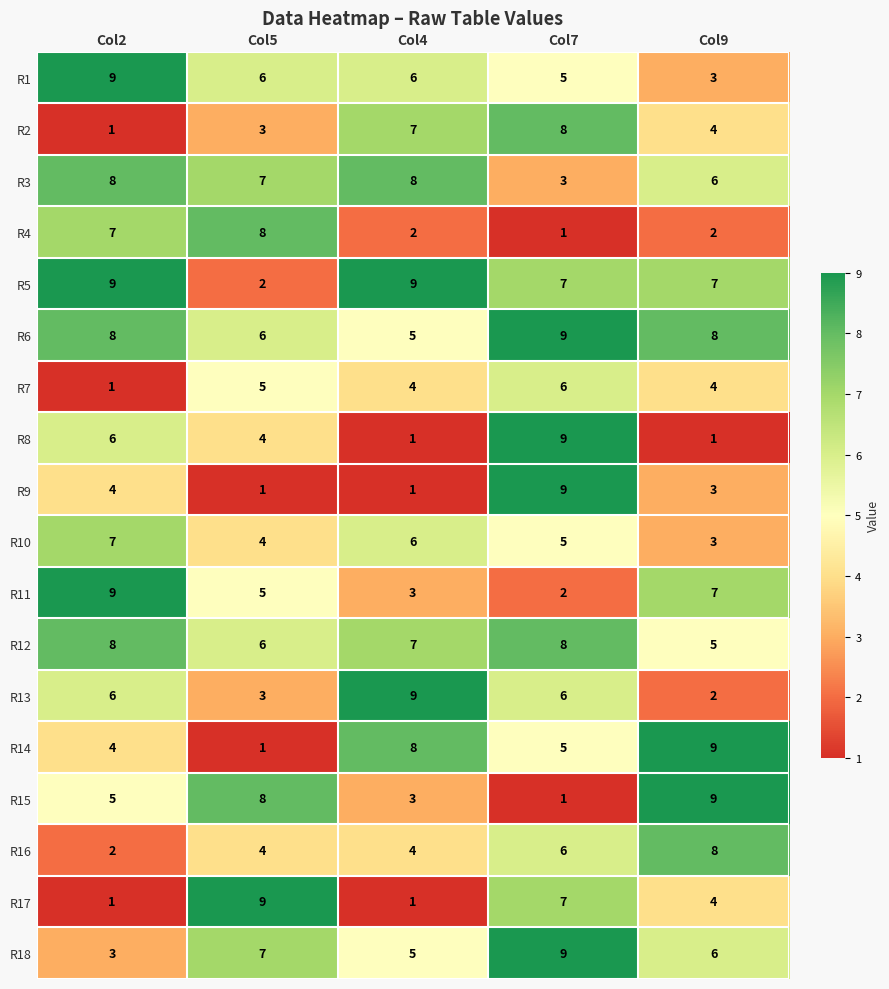

What is the difference between the highest and lowest values at Col5?

8